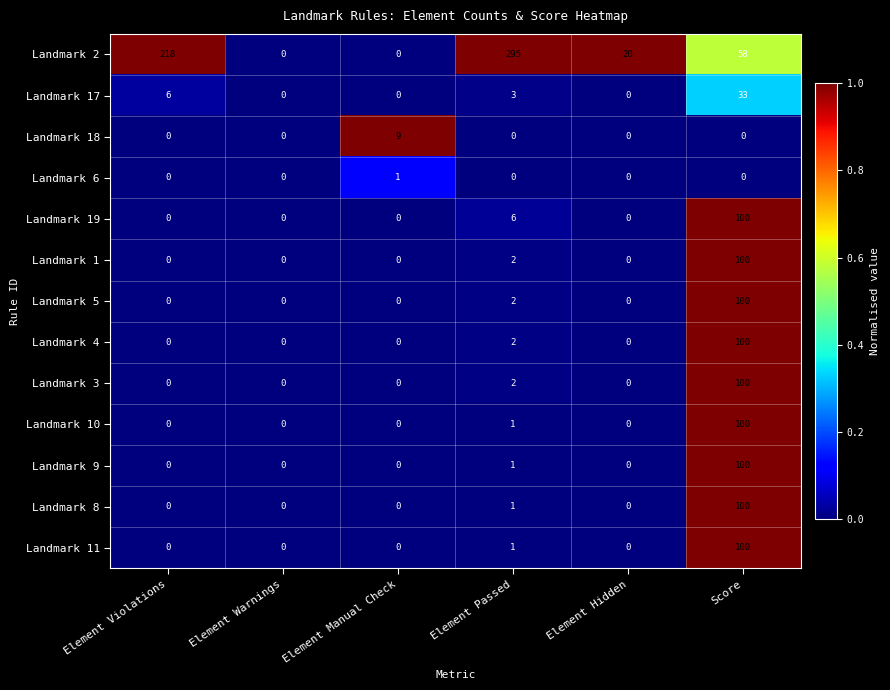

Which series has the widest spread of values?

Landmark 2